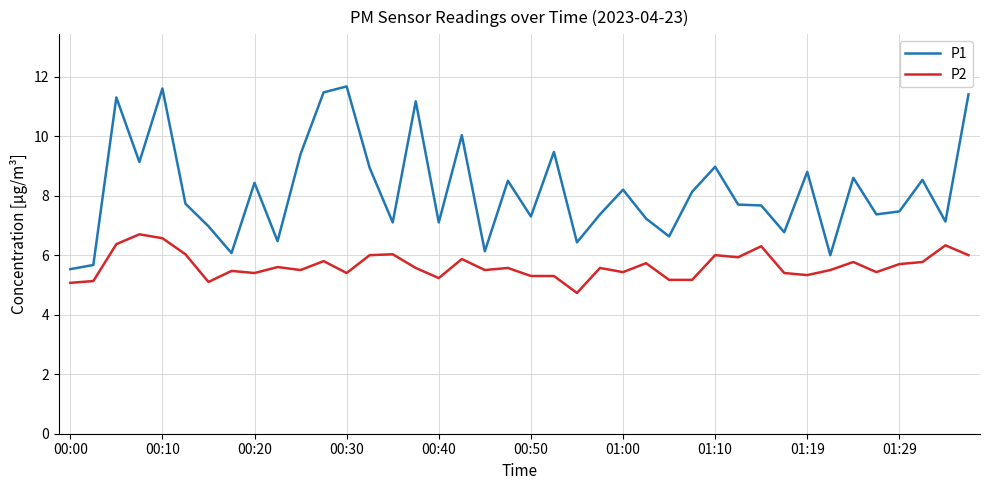

What is the difference between the maximum and minimum values in the P1 series?

6.1